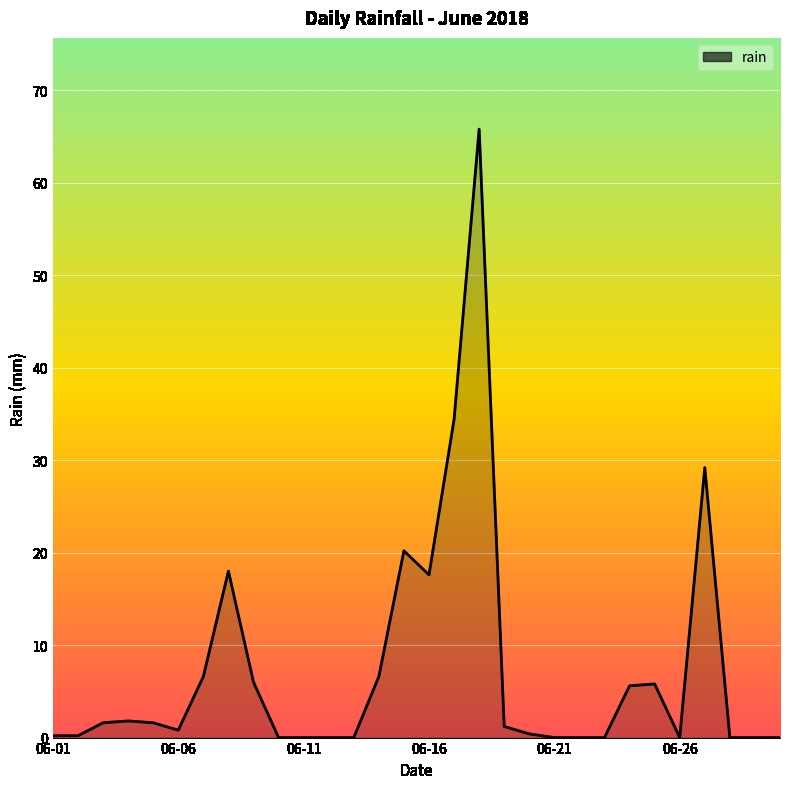

What is the maximum value shown in the chart?

65.8